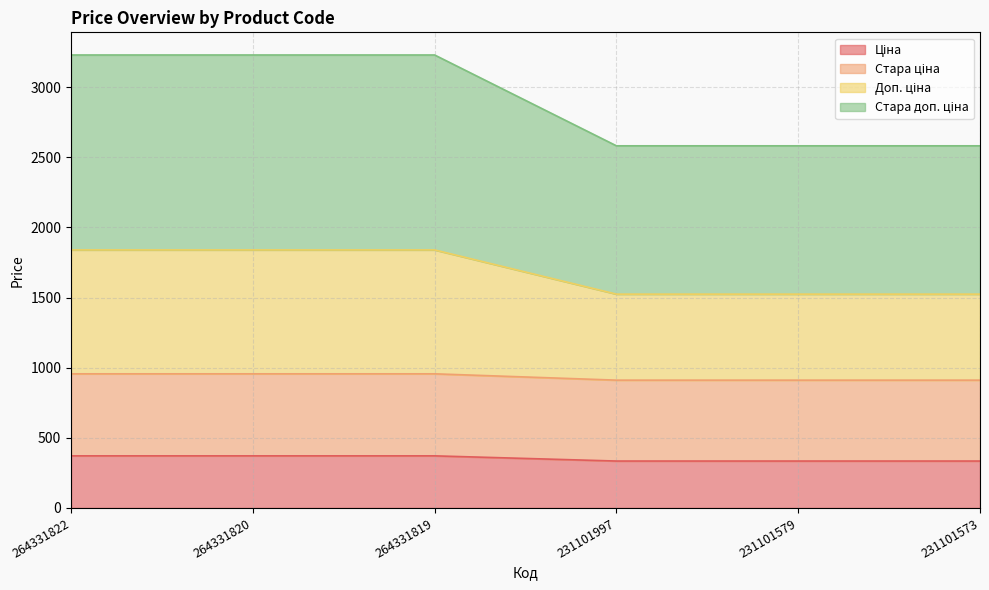

Reading left to right, what are all the values shown in this chart?

Ціна: 264331822=371.4	264331820=371.4	264331819=371.4	231101997=334.4	231101579=334.4	231101573=334.4
Стара ціна: 264331822=956.1	264331820=956.1	264331819=956.1	231101997=911.0	231101579=911.0	231101573=911.0
Доп. ціна: 264331822=1839.1	264331820=1839.1	264331819=1839.1	231101997=1524.0	231101579=1524.0	231101573=1524.0
Стара доп. ціна: 264331822=3228.6	264331820=3228.6	264331819=3228.6	231101997=2581.2	231101579=2581.2	231101573=2581.2